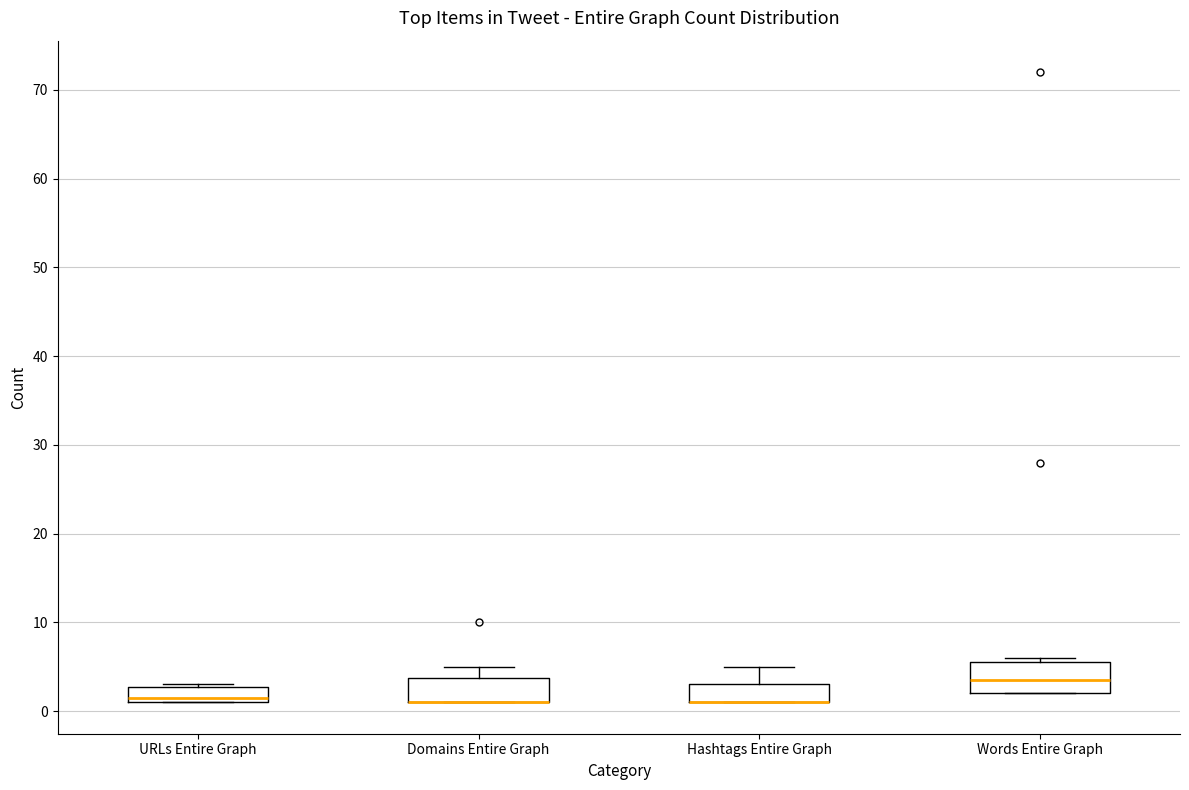

Reading left to right, transcribe this box plot: for each box, give where its median line is, the range the box spans, and where its two whiskers end, as read against the y-axis. The values are not printed on the chart, so give them approximately, as read against the axis.

URLs Entire Graph: median 2, box 1 to 3, whiskers 1 to 3
Domains Entire Graph: median 1 (drawn on the box's lower edge), box 1 to 4, whiskers 1 to 5
Hashtags Entire Graph: median 1 (drawn on the box's lower edge), box 1 to 3, whiskers 1 to 5
Words Entire Graph: median 4, box 2 to 6, whiskers 2 to 6 (just above the box's upper edge)